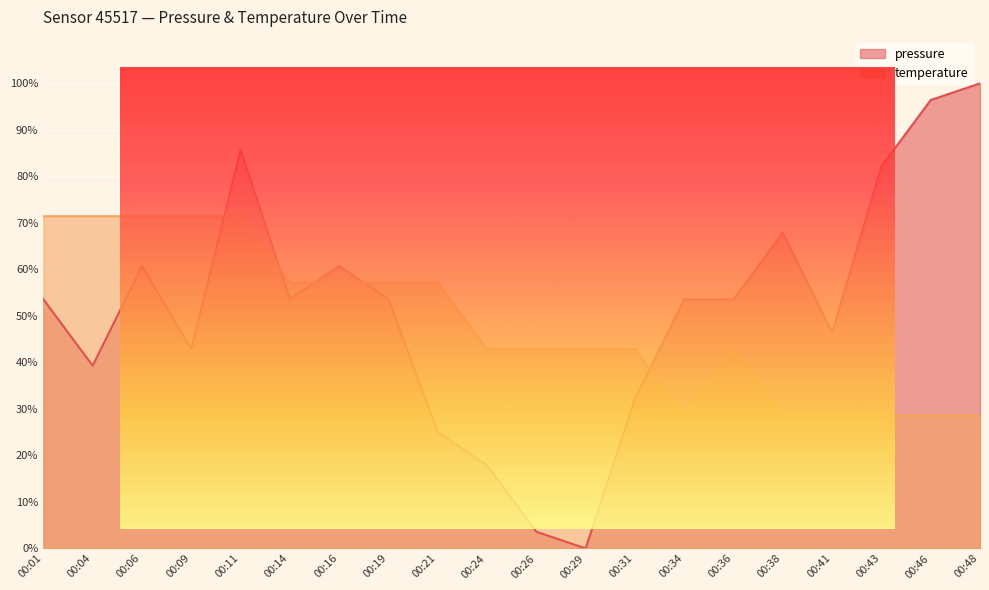

How many interior local valleys does the pressure series have?

5